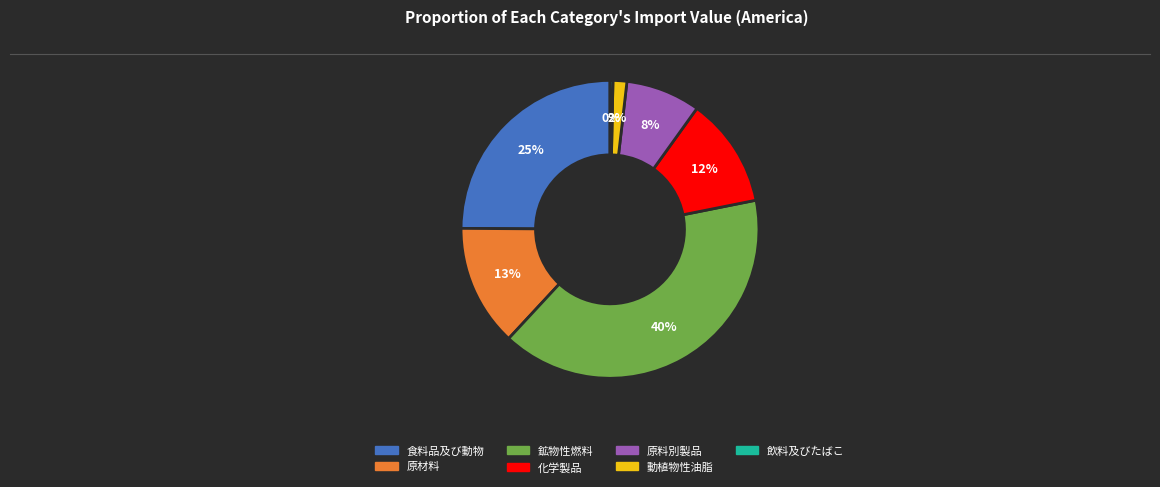

Is there any slice that represents more than half of the pie?

No